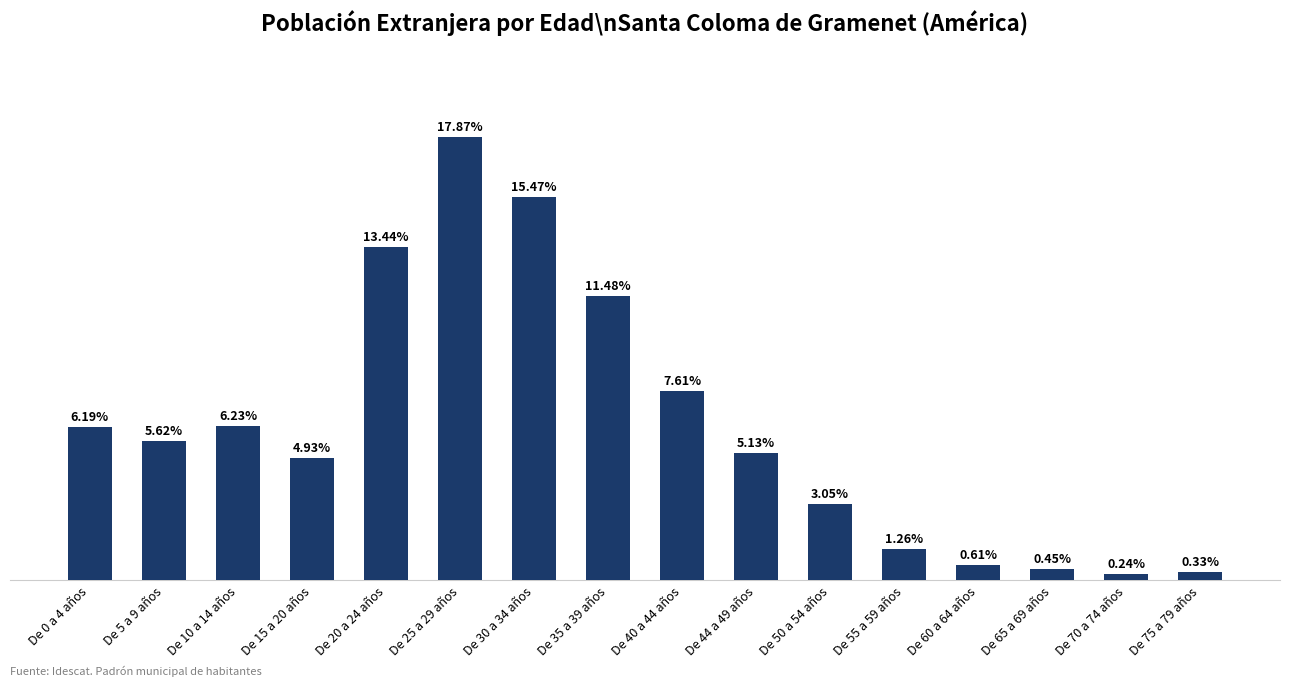

Reading left to right, transcribe all the data shown in this chart.

152	138	153	121	330	439	380	282	187	126	75	31	15	11	6	8